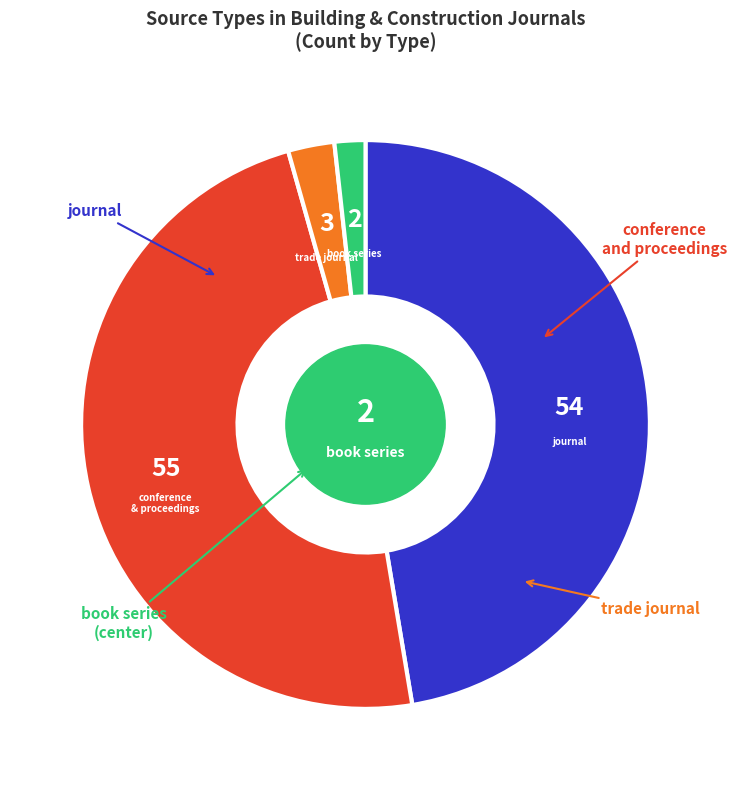

Is there any slice that represents more than half of the pie?

No